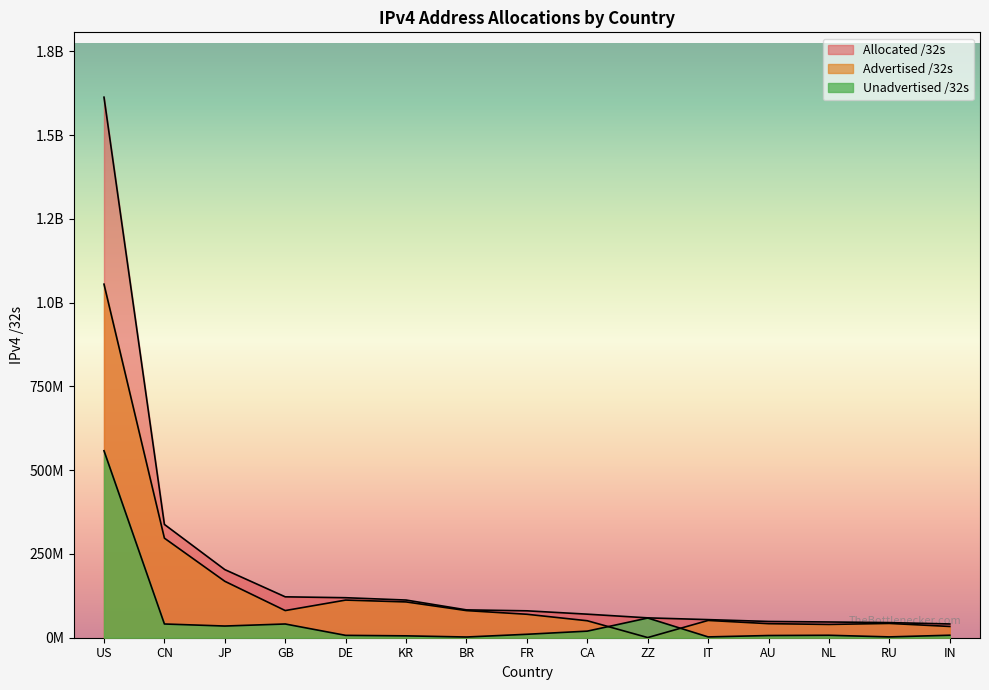

At how many categories does at least one series exceed 980307700?

1